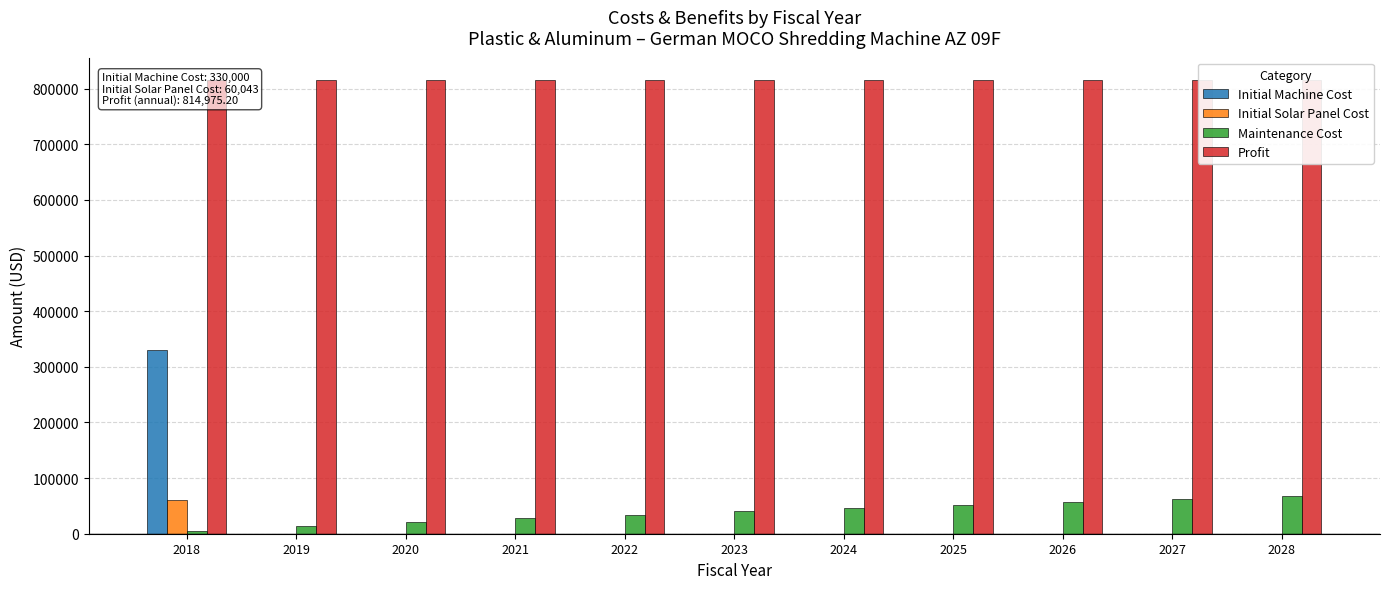

What is the difference between the Maintenance Cost values at 2028 and 2025?

16037.4